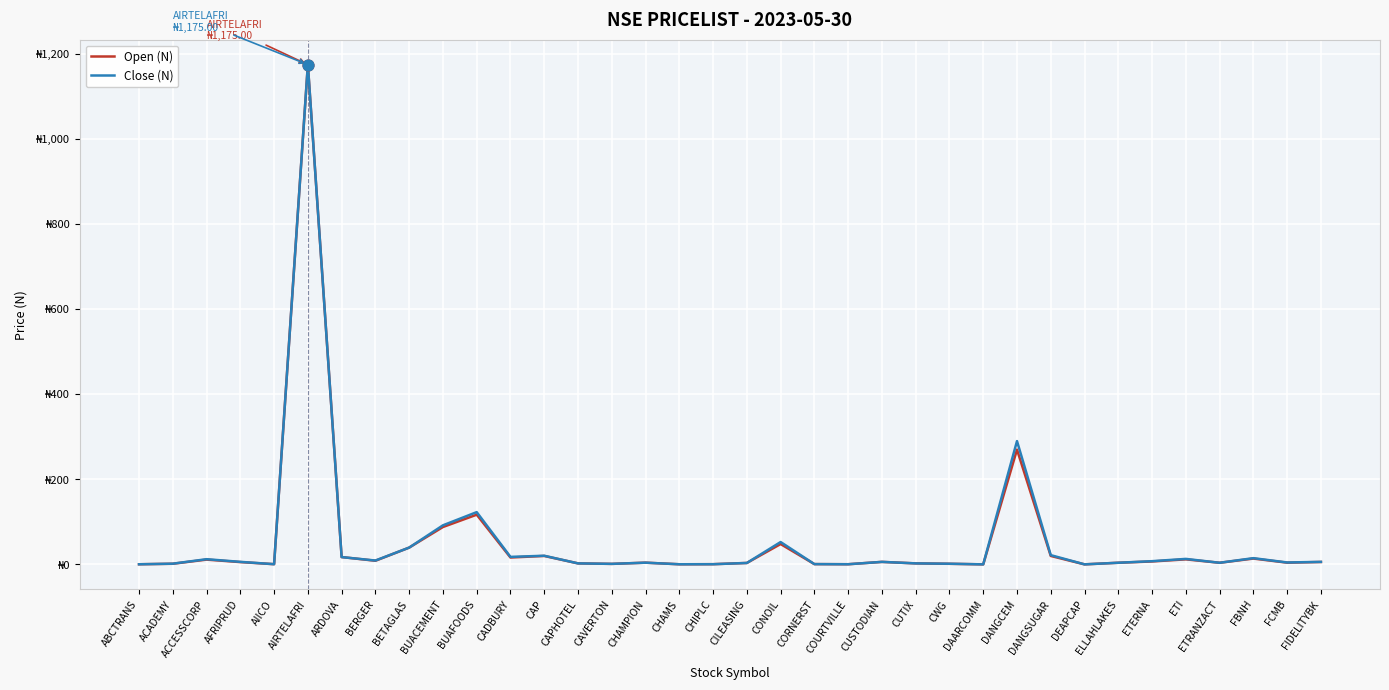

At how many categories does at least one series exceed 1005?

1